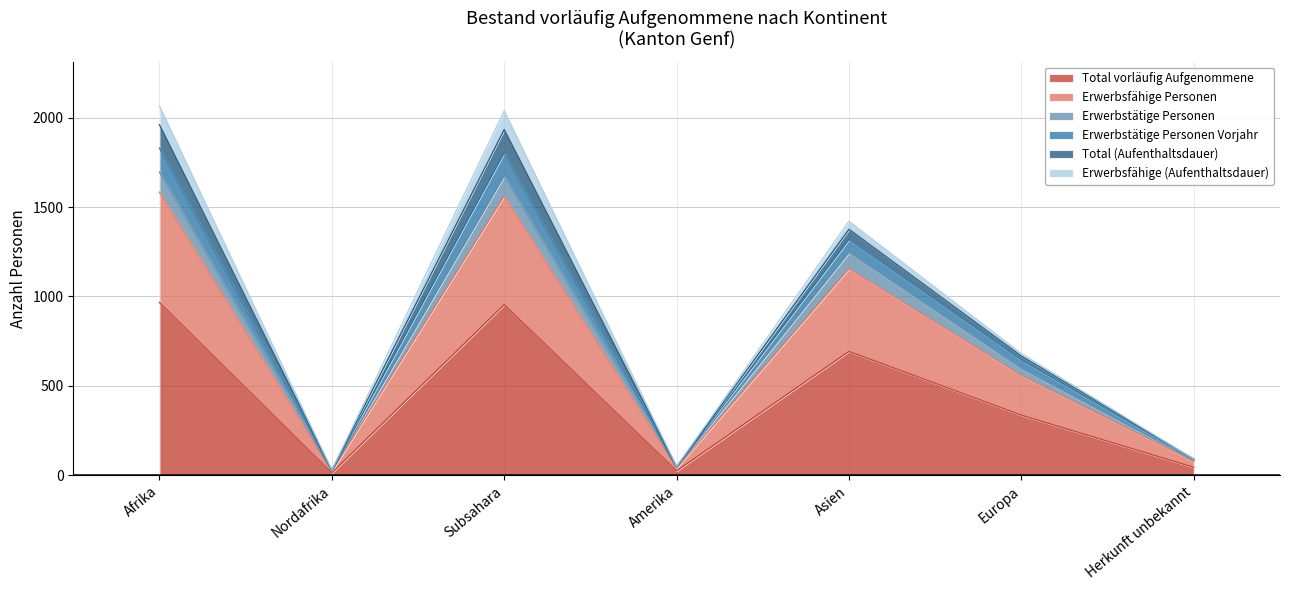

How many lines are shown in the chart?

6